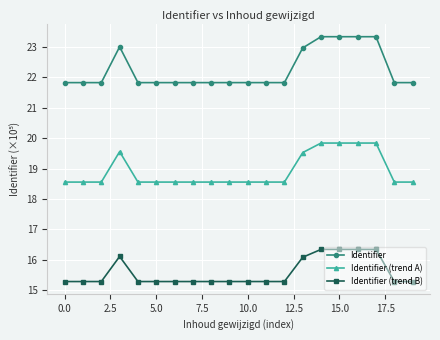

True or false: Identifier (trend A) has more than 1 points higher than both neighbors.

True